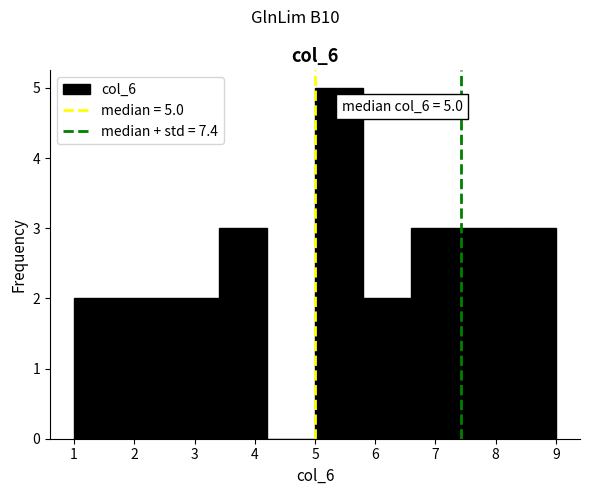

Over which range of the x-axis is the bar tallest?

5.0 to 5.8